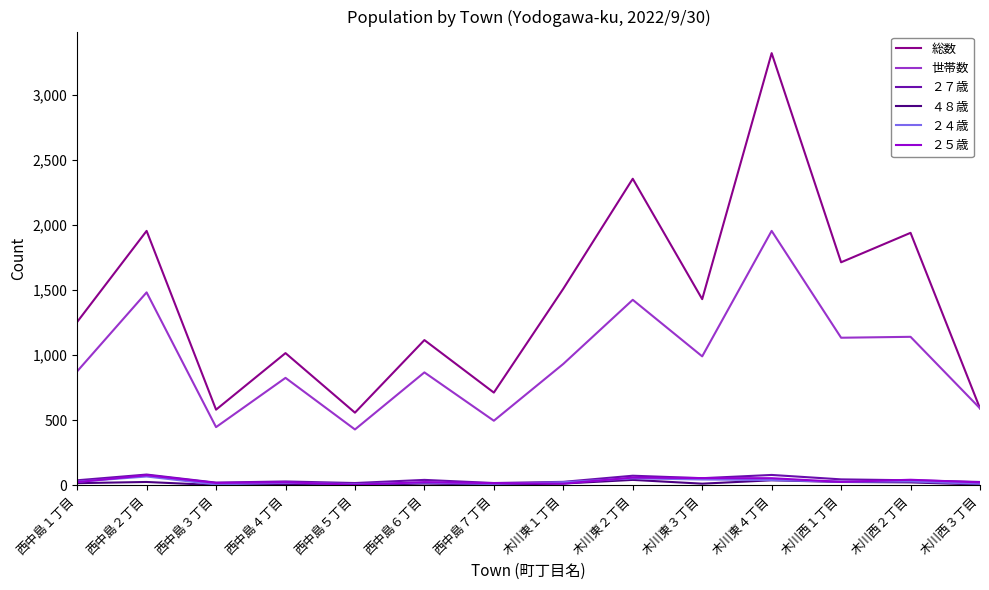

True or false: 総数 and ２７歳 intersect in this chart.

False